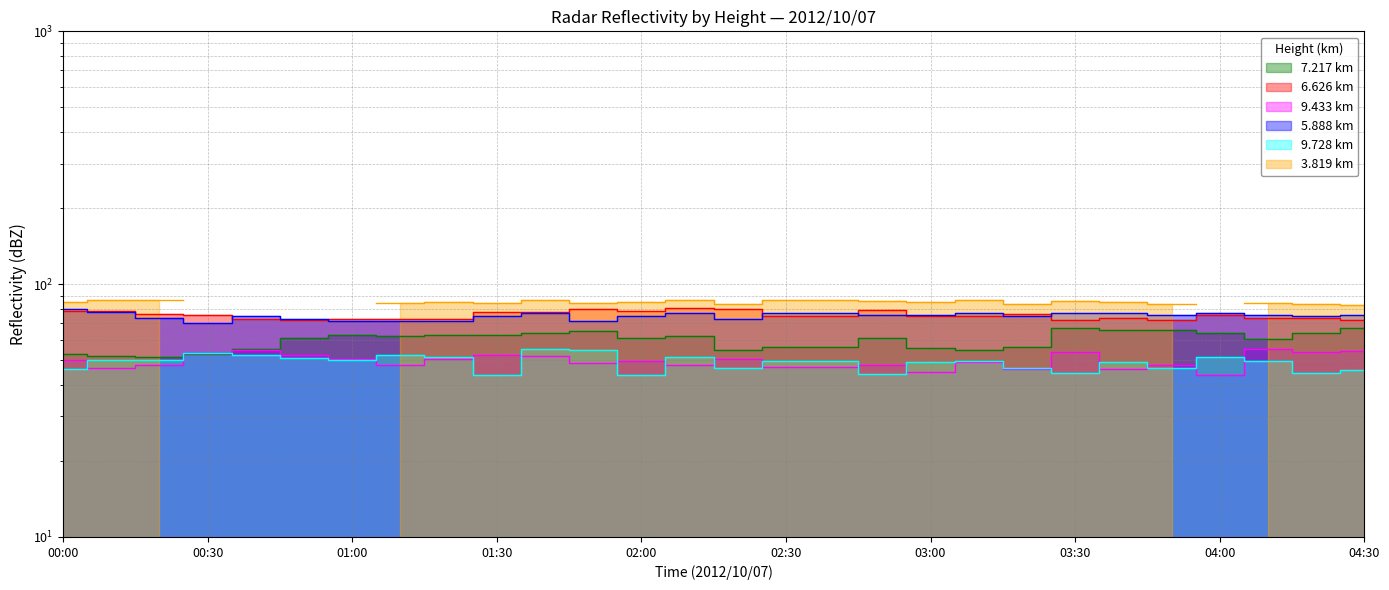

What is the difference between the highest and lowest values at 03:30?

32.1